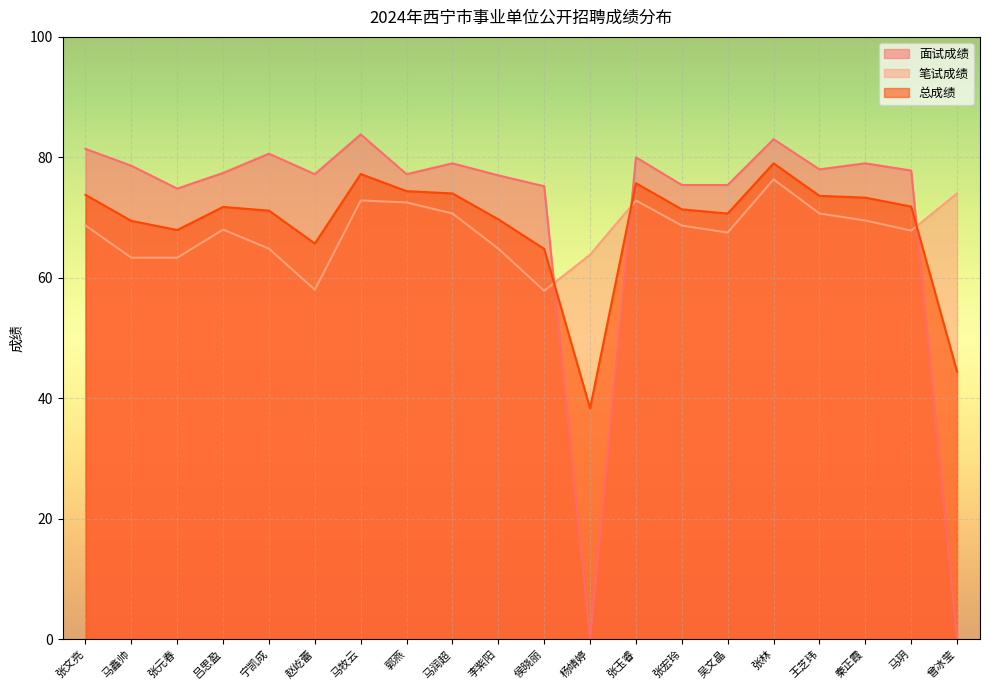

In 面试成绩, how many points are higher than both neighbors (excluding endpoints)?

6